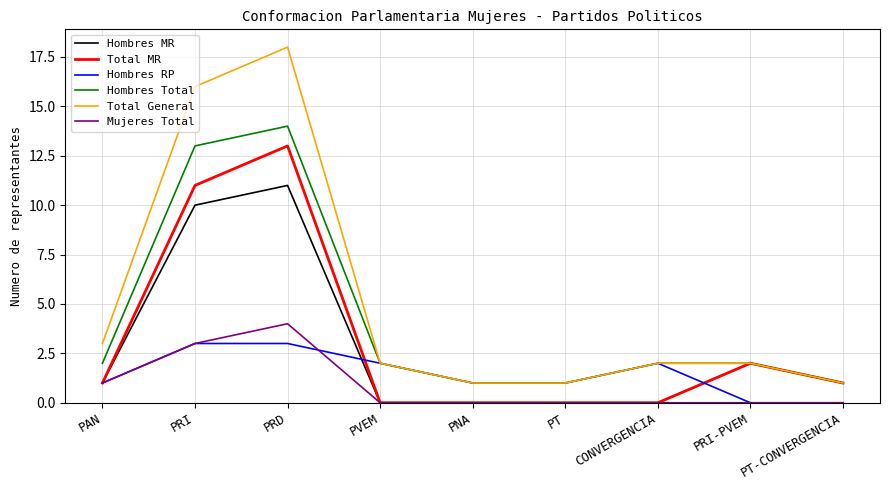

How many lines are shown in the chart?

6